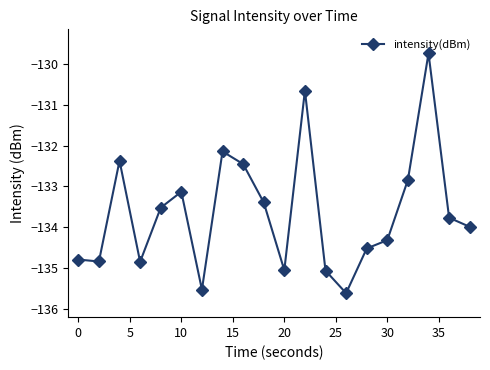

What is the difference between the second highest and second lowest values?

4.9